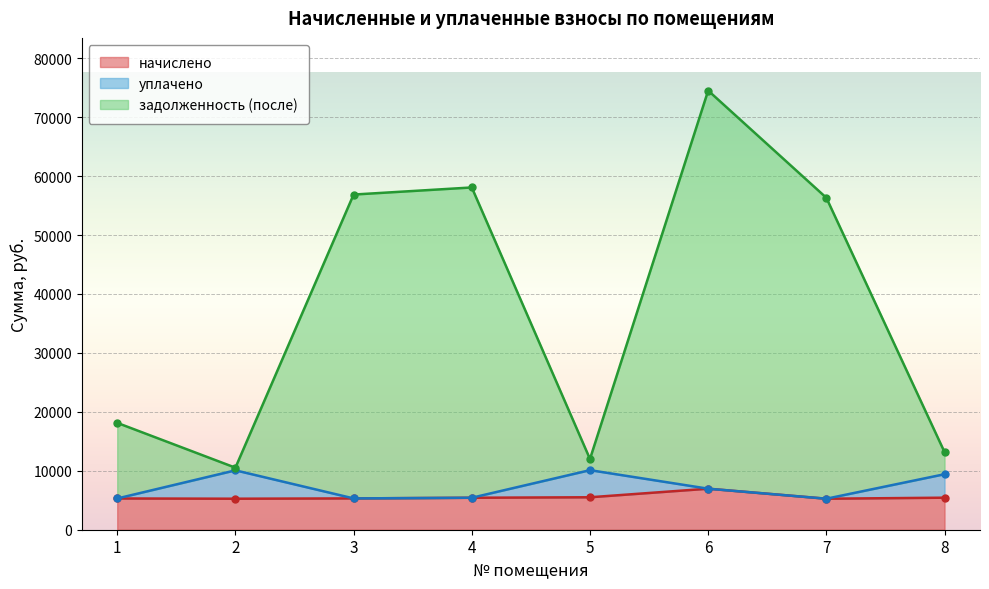

The value of начислено at 2 is 5261.3. True or false?

True